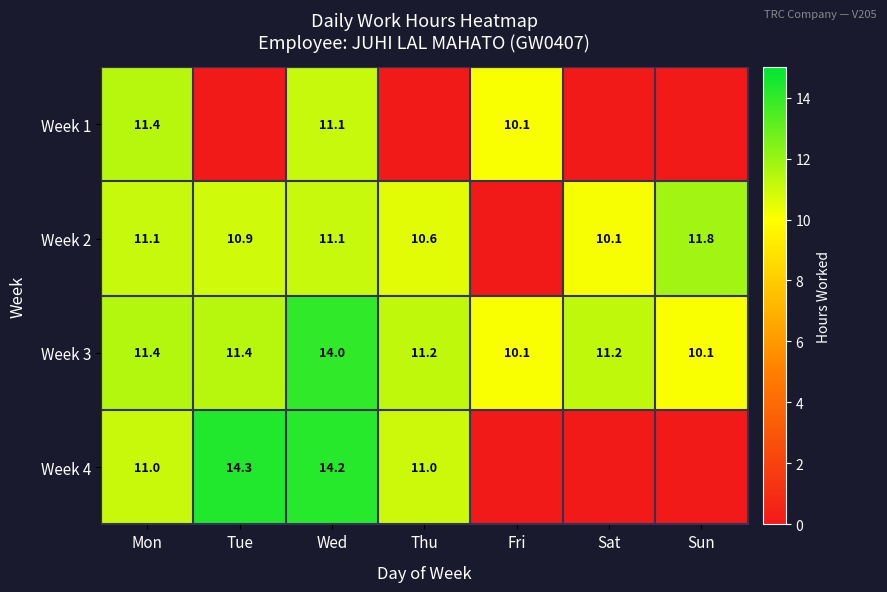

True or false: Week 4 has a value of 4.7 at Mon.

False